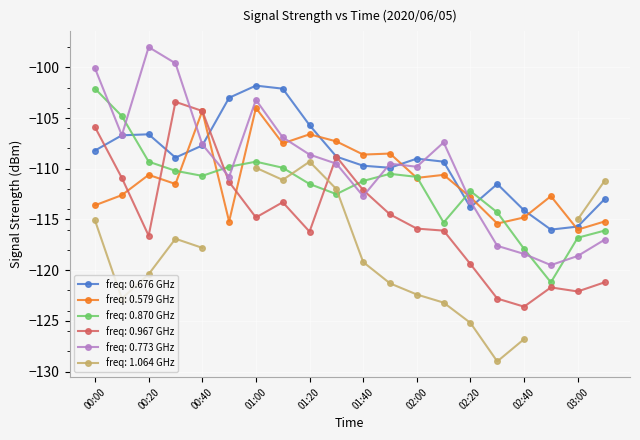

What is the maximum value for freq: 0.870 GHz?

-102.1